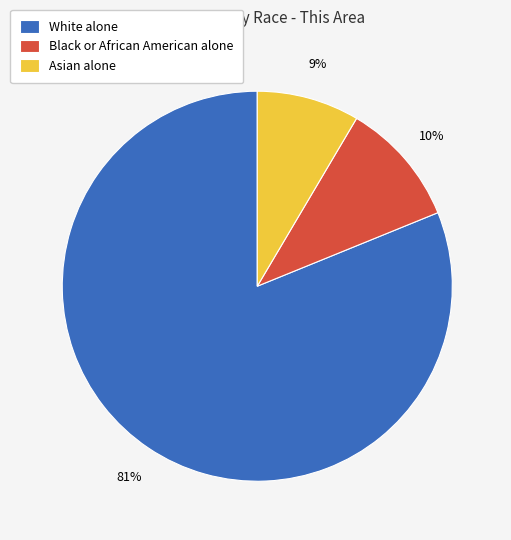

What percentage is the Asian alone slice, to the nearest percent?

9%